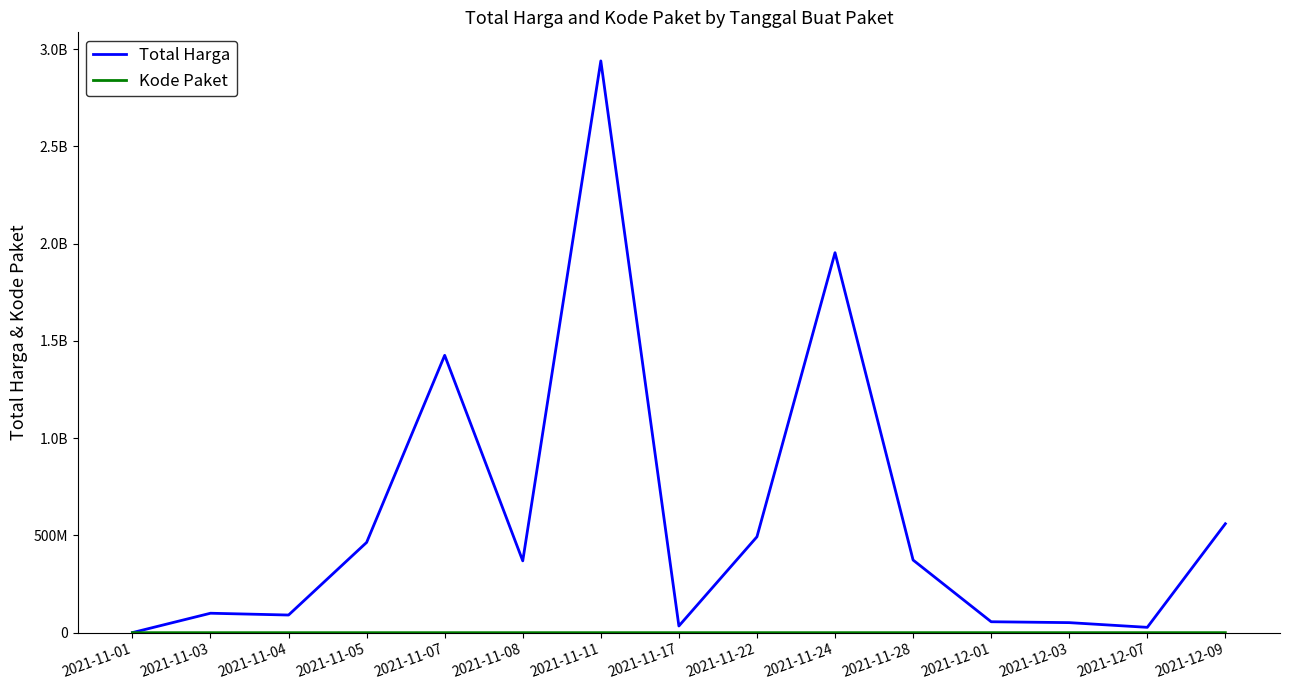

True or false: Total Harga has a value of 56152800 at 2021-12-01.

True